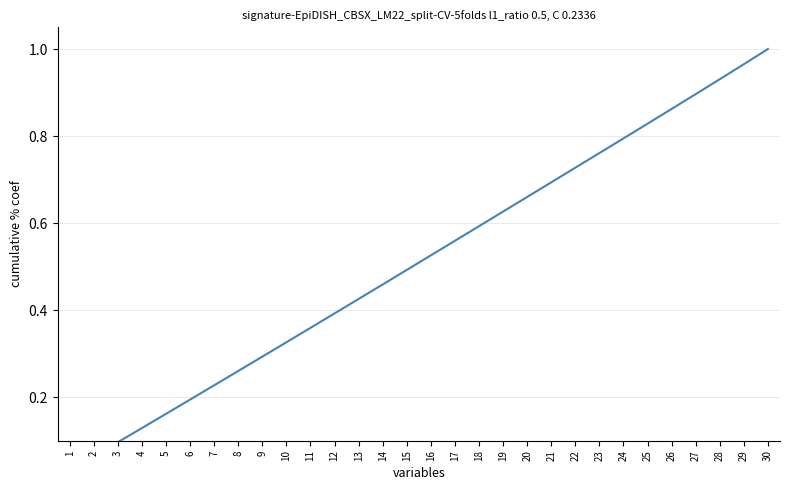

Which label corresponds to the largest value in the chart?

30